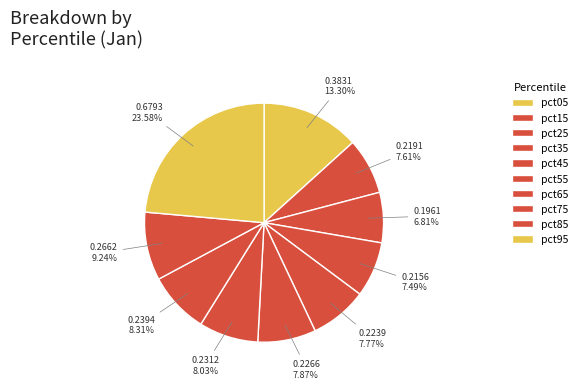

How many segments does this pie chart have?

10